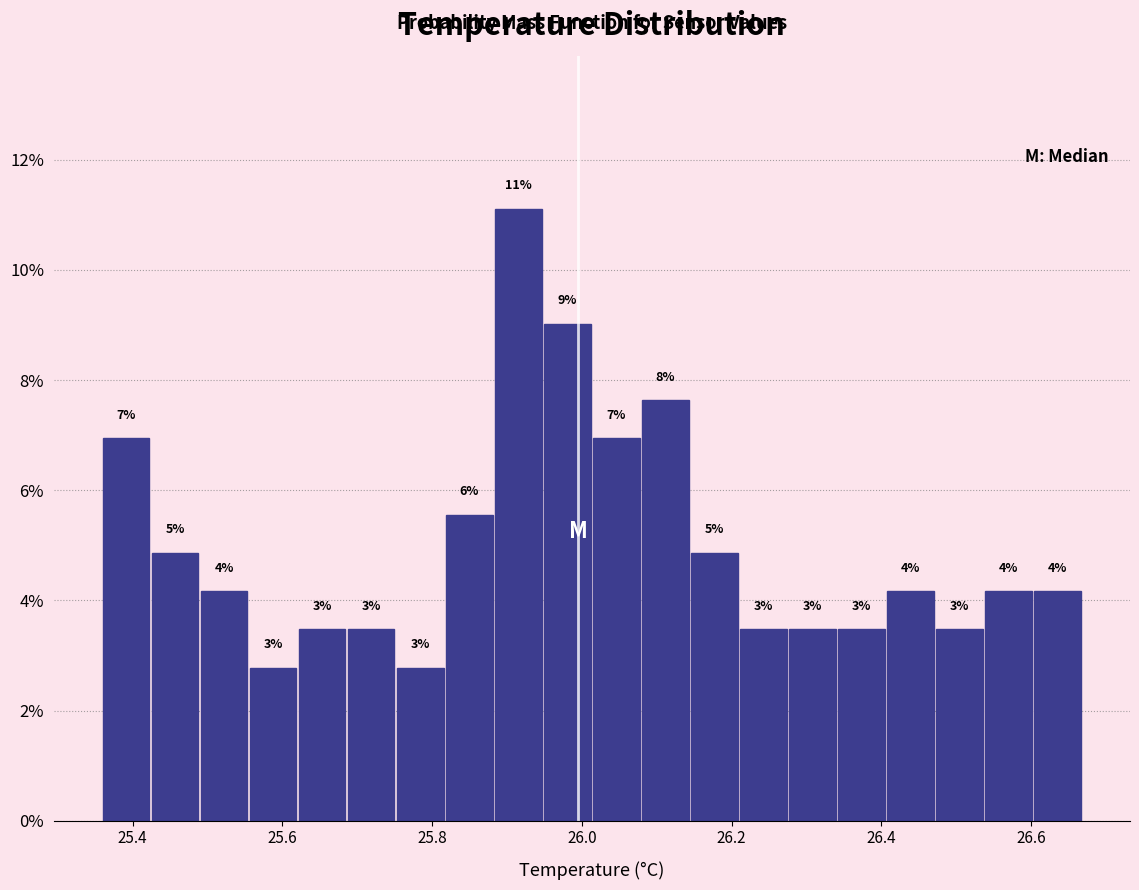

Read against the x-axis, roughly where is the centre of the tallest bar?

25.92